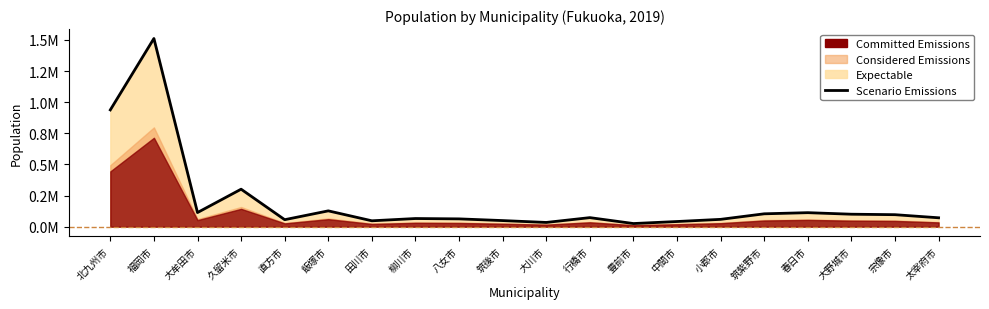

How many points are lower than both their immediate neighbors (excluding endpoints)?

5